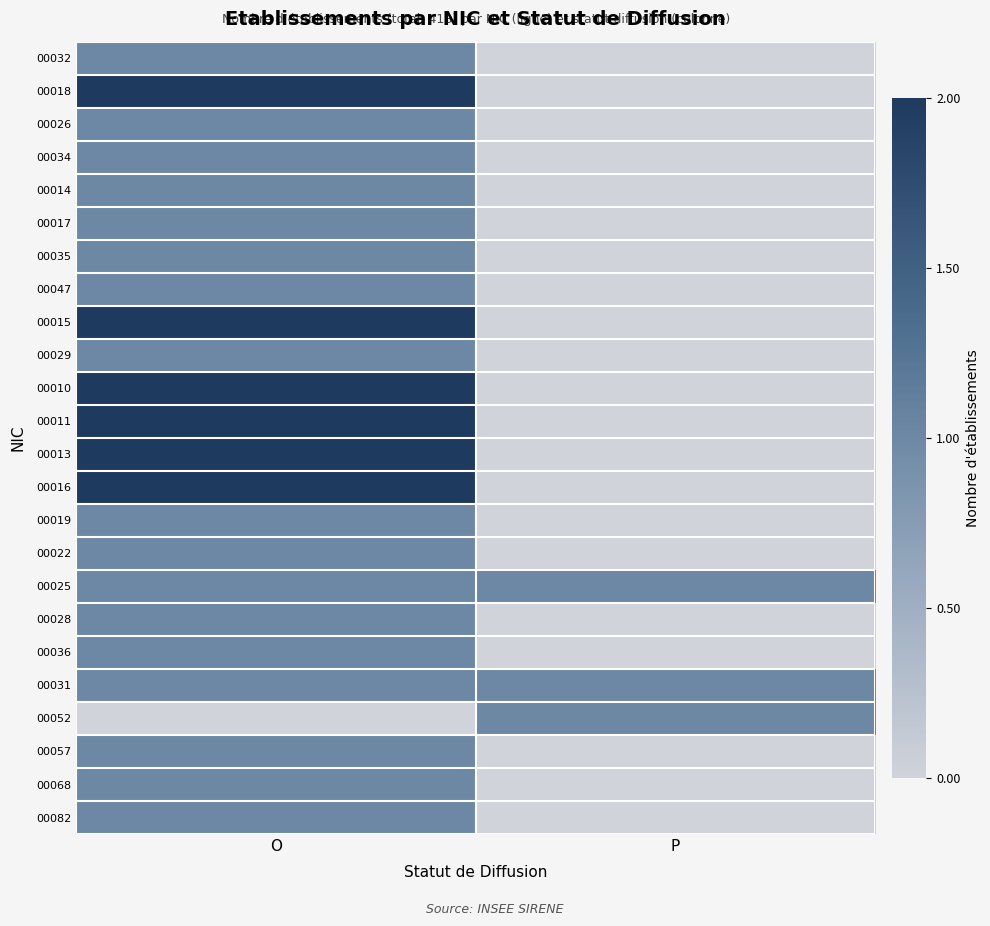

At how many categories does at least one series exceed 0?

2